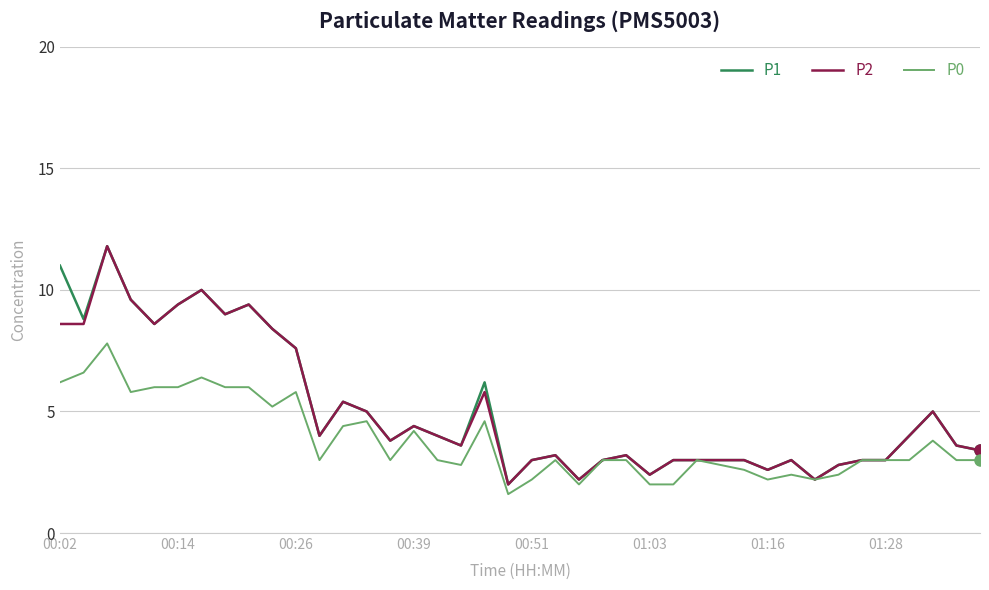

What is the maximum value shown in the chart?

11.8